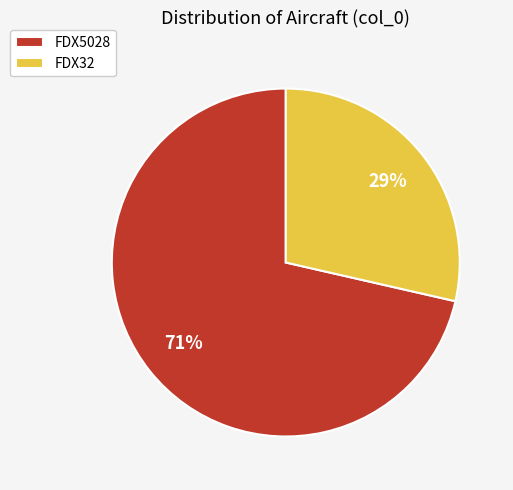

Which slice represents more than half of the pie?

FDX5028